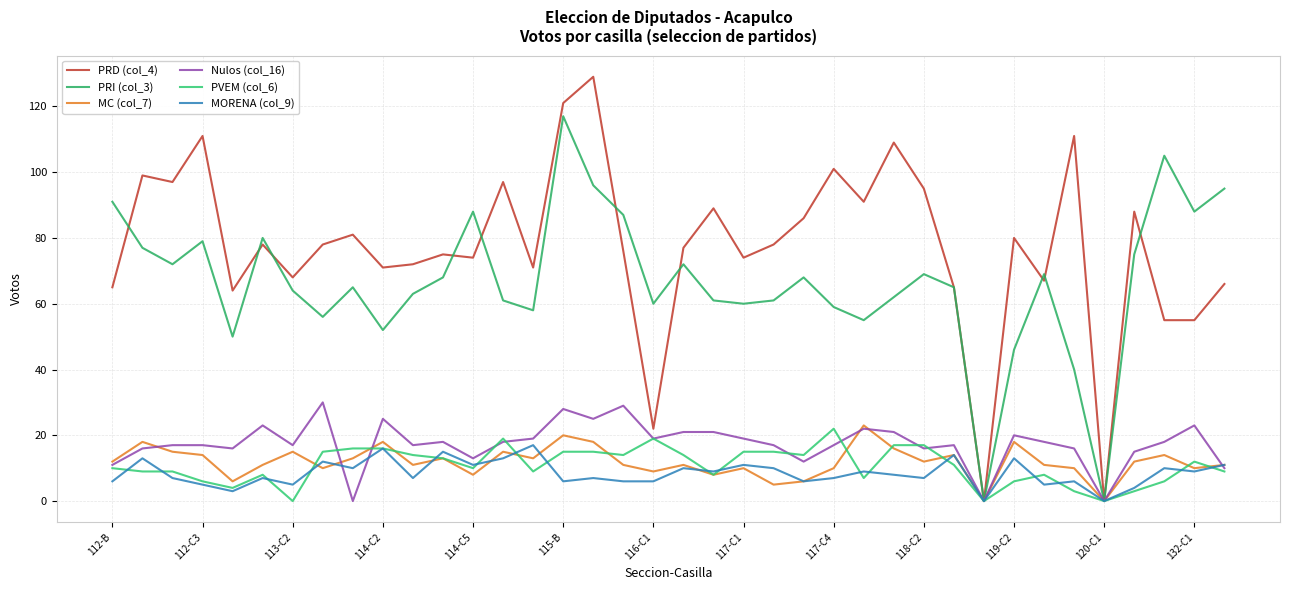

Is this an area chart (filled region under the line)?

No